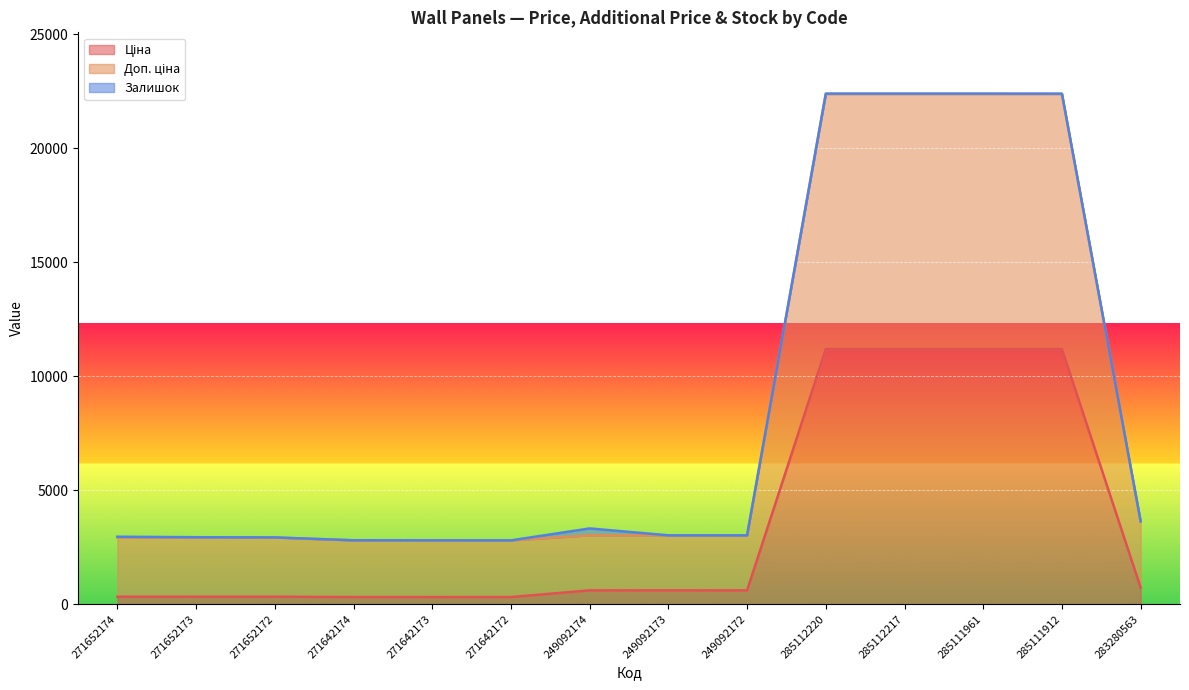

Where is Ціна nearest to the value 5749?

283280563